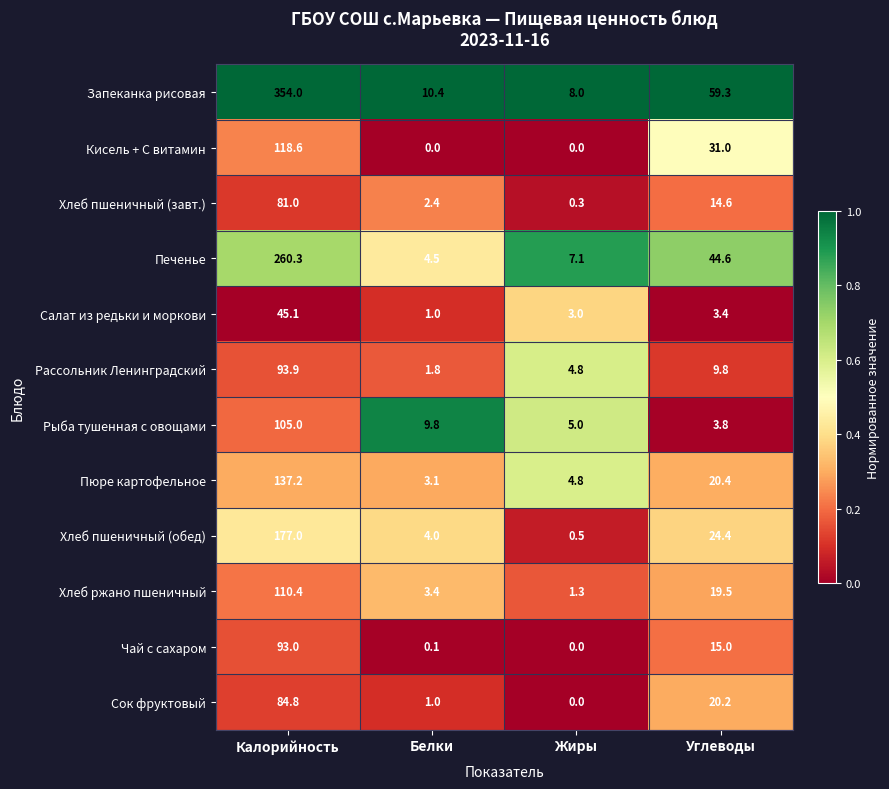

Which series changed the most between Калорийность and Белки?

Запеканка рисовая